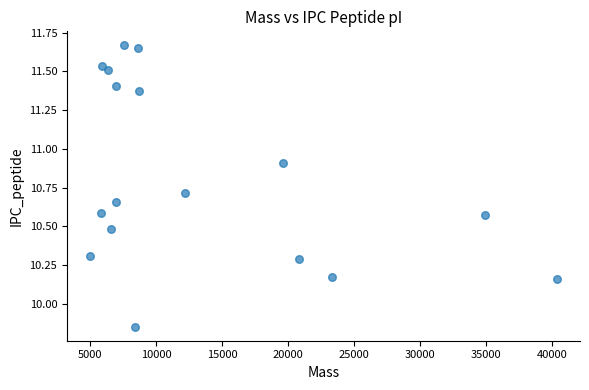

What is the range of X values (max minus min)?

35364.1